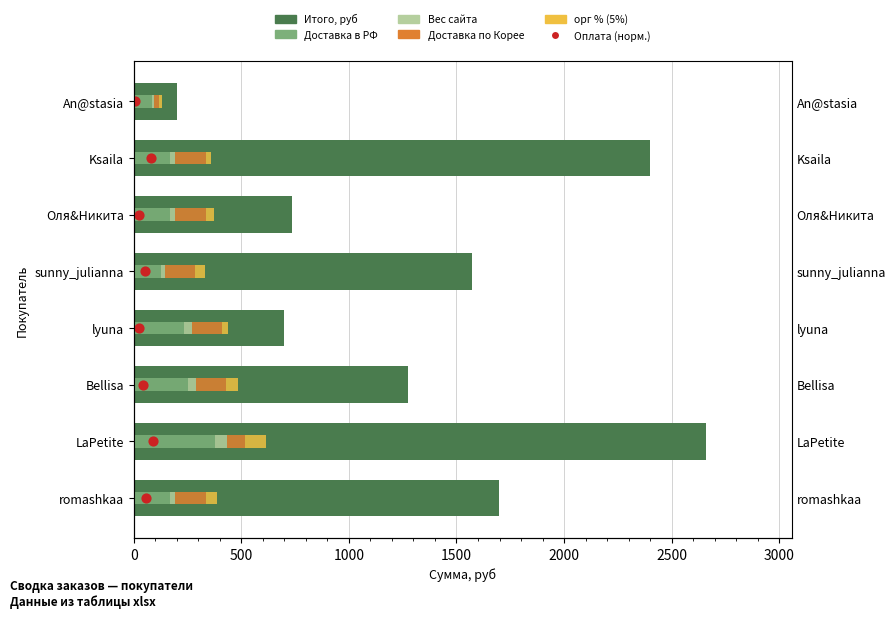

Which series reaches the maximum Y coordinate?

Итого, руб